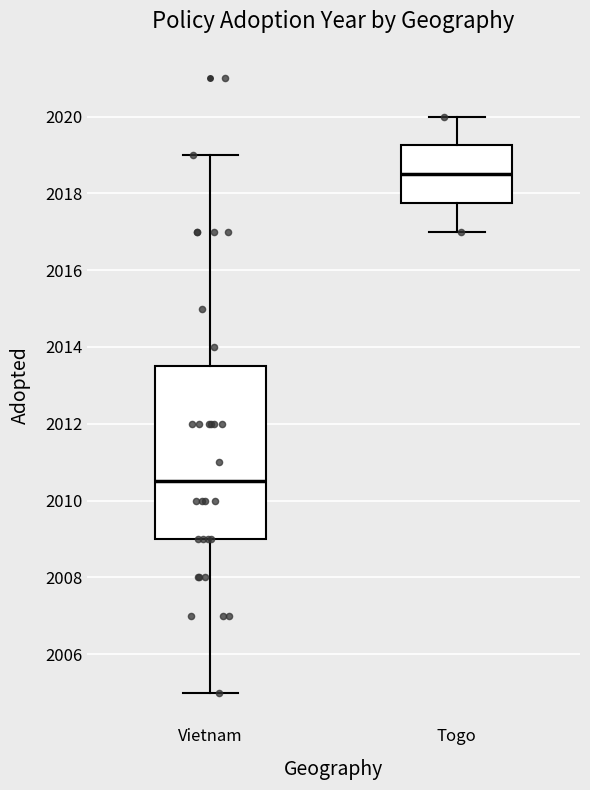

Comparing the boxes themselves (not the whiskers), which one is the tallest?

Vietnam